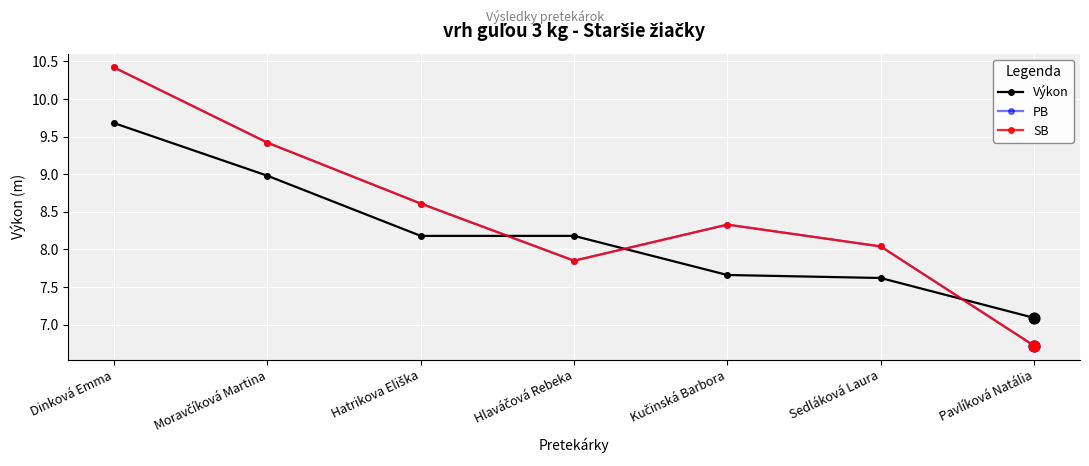

At which category is the sum across all series the highest?

Dinková Emma